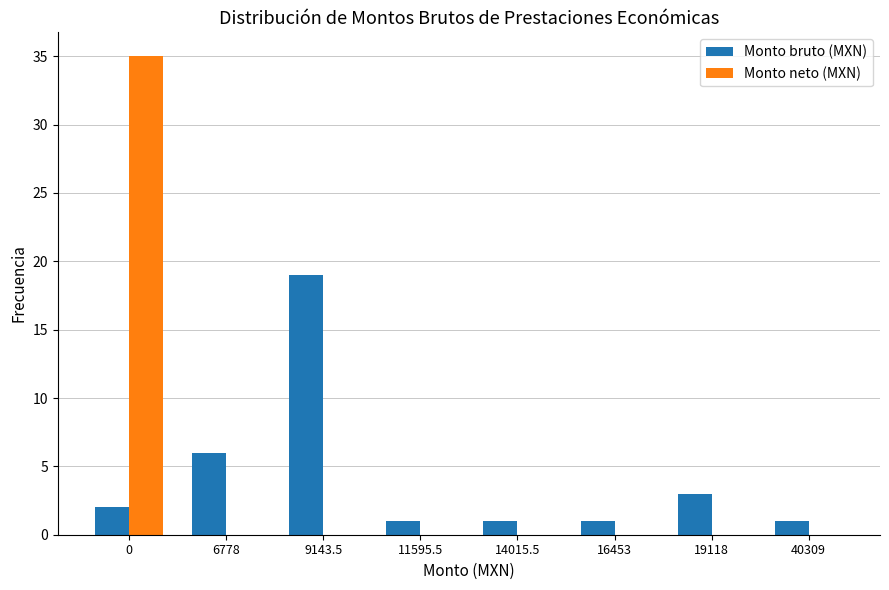

How many groups of bars are there?

8